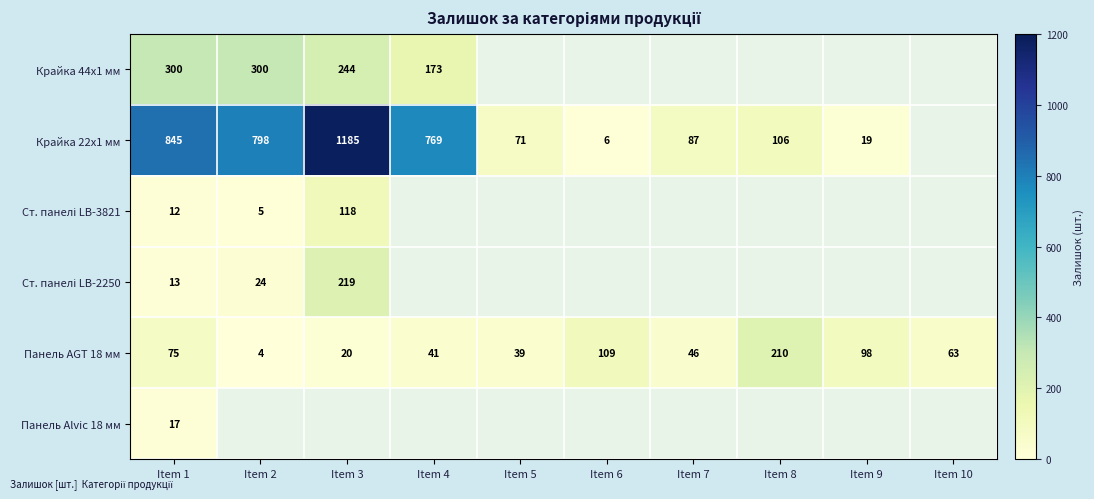

Is it true that Панель Alvic 18 мм equals 17 at Item 1?

True